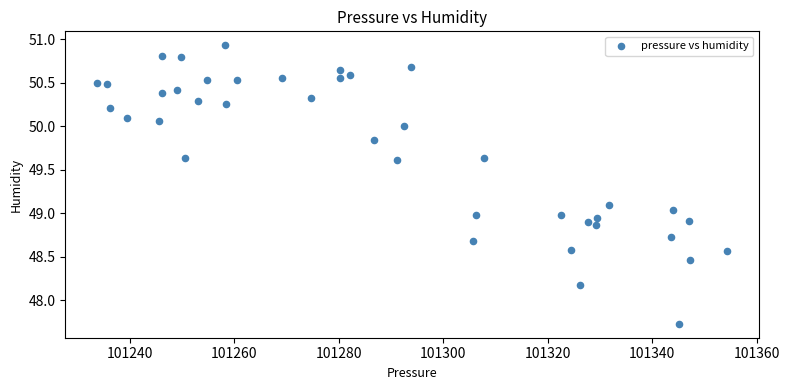

What is the range of X values (max minus min)?

120.7